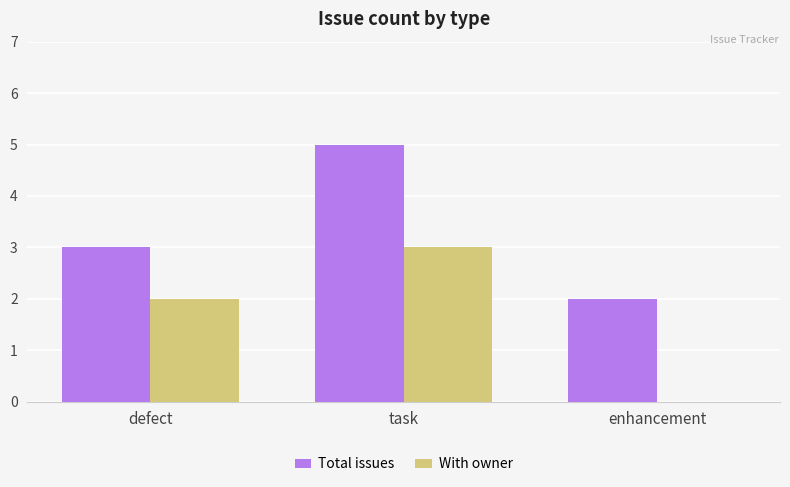

True or false: With owner has a value of 2 at defect.

True